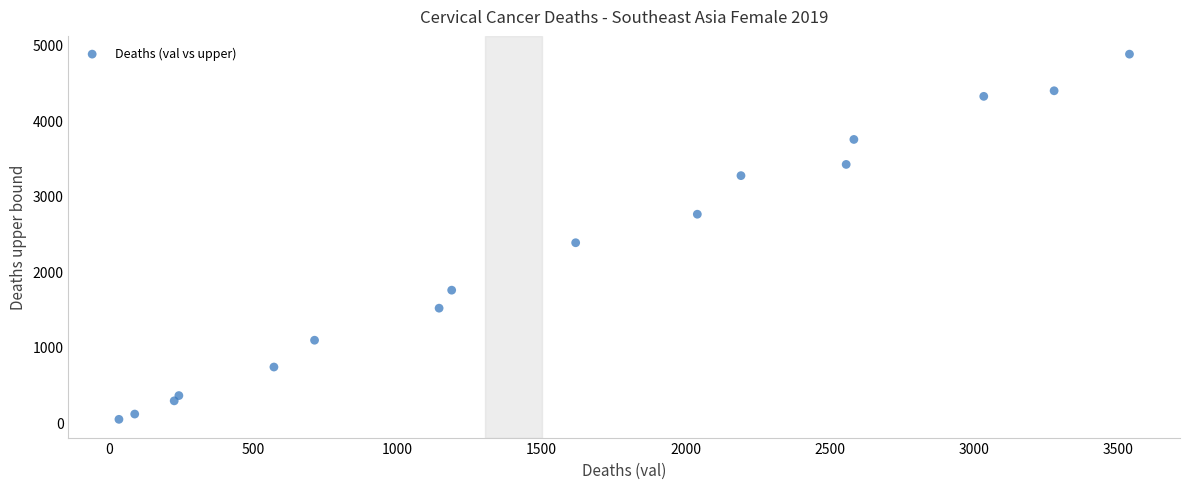

What is the range of X values (max minus min)?

3507.9